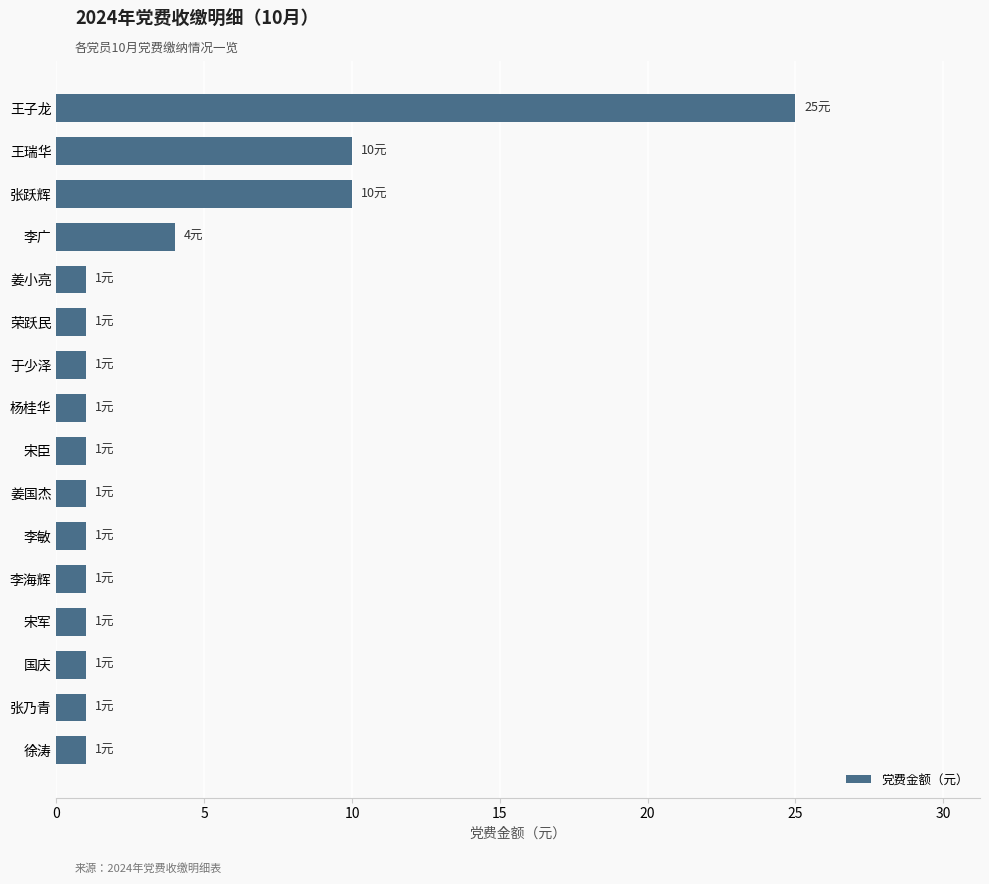

What is the greatest value displayed?

25